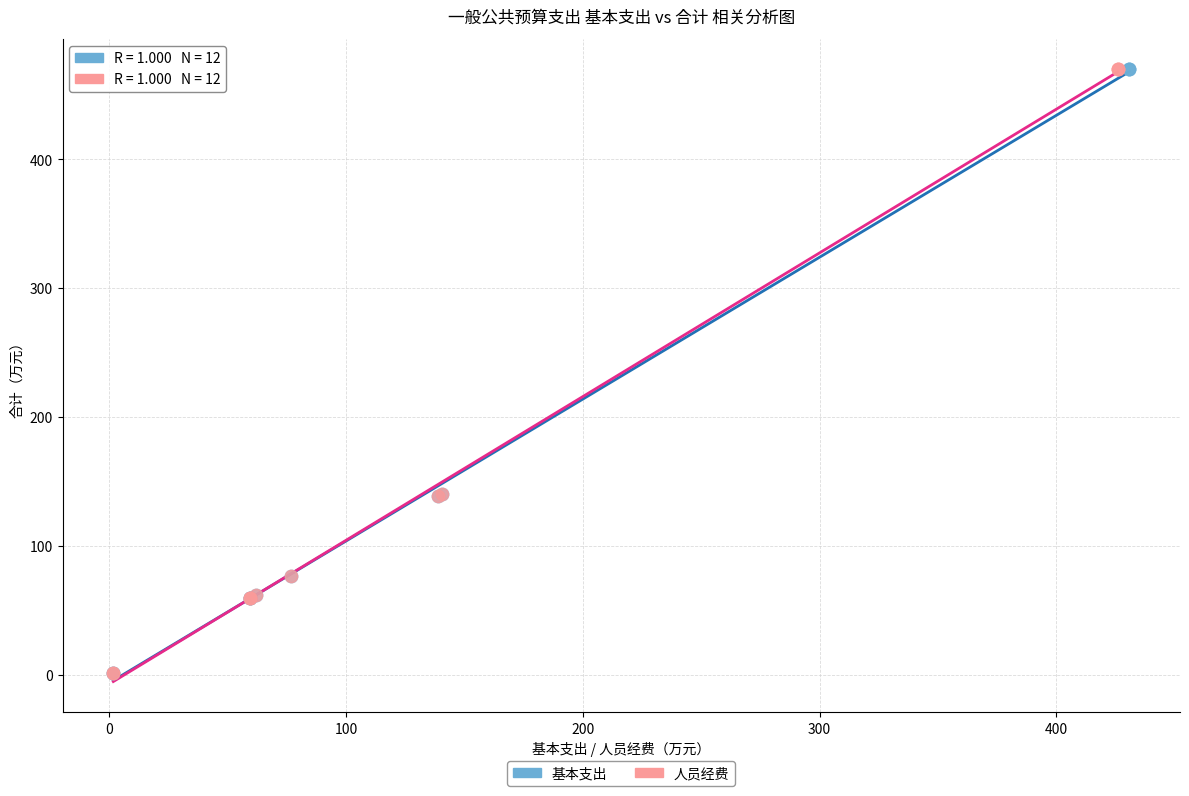

What are all the series names shown in the legend?

基本支出, 人员经费